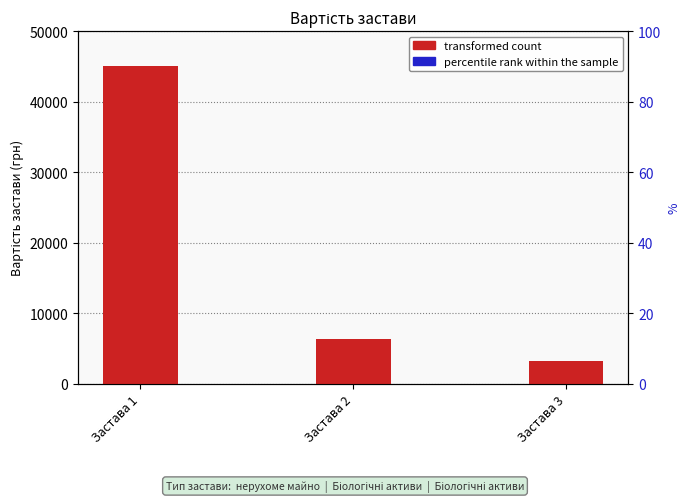

What is the value of the transformed count bar at the 3rd from the left?

3150